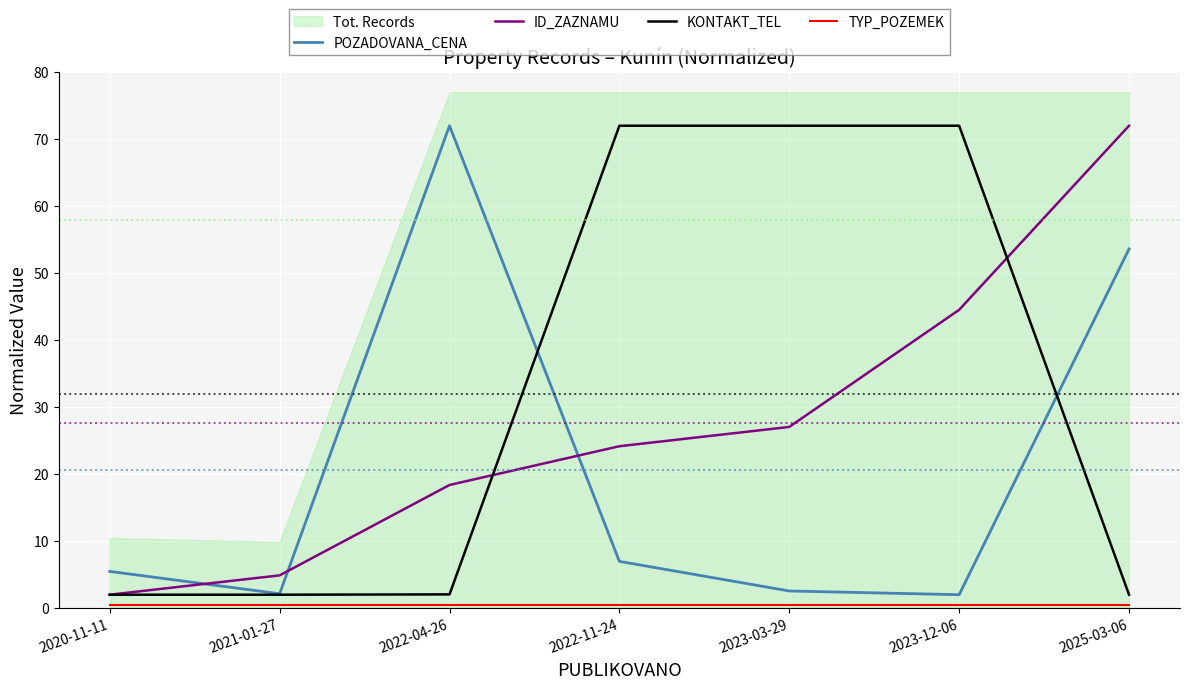

Reading right to left, transcribe all the data shown in this chart.

POZADOVANA_CENA: 2025-03-06=53.6	2023-12-06=2.0	2023-03-29=2.6	2022-11-24=7.0	2022-04-26=72.0	2021-01-27=2.1	2020-11-11=5.5
ID_ZAZNAMU: 2025-03-06=72.0	2023-12-06=44.5	2023-03-29=27.0	2022-11-24=24.2	2022-04-26=18.4	2021-01-27=4.9	2020-11-11=2.0
KONTAKT_TEL: 2025-03-06=2.0	2023-12-06=72.0	2023-03-29=72.0	2022-11-24=72.0	2022-04-26=2.0	2021-01-27=2.0	2020-11-11=2.0
TYP_POZEMEK: 2025-03-06=0.5	2023-12-06=0.5	2023-03-29=0.5	2022-11-24=0.5	2022-04-26=0.5	2021-01-27=0.5	2020-11-11=0.5